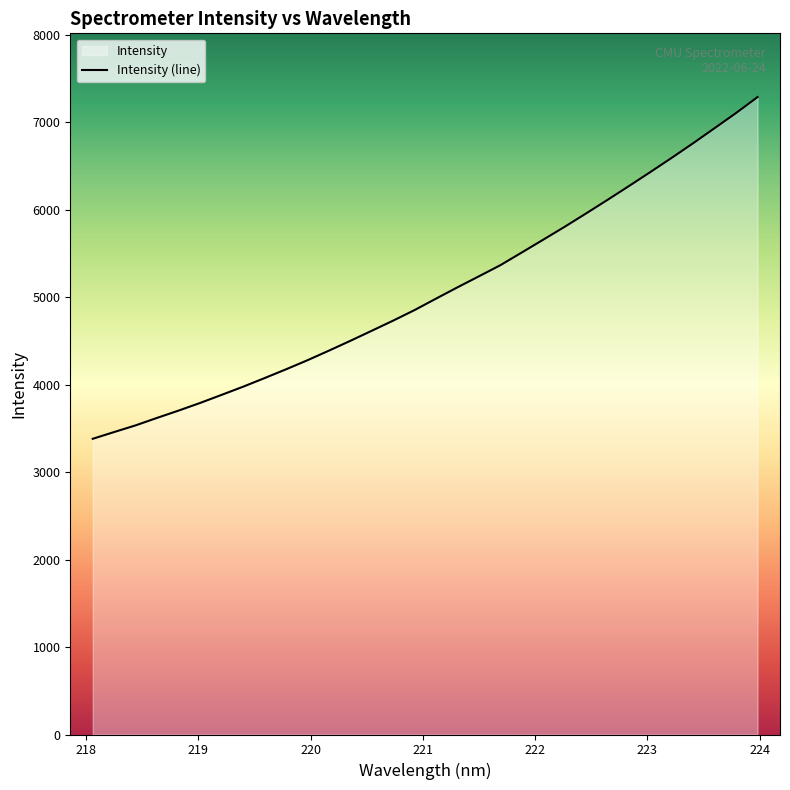

Rank the categories by value from lowest to highest.

218.0596, 218.2508, 218.442, 218.6332, 218.8244, 219.0156, 219.2067, 219.3979, 219.589, 219.7801, 219.9712, 220.1623, 220.3533, 220.5444, 220.7354, 220.9264, 221.1174, 221.3083, 221.4993, 221.6902, 221.8812, 222.0721, 222.263, 222.4538, 222.6447, 222.8355, 223.0264, 223.2172, 223.408, 223.5987, 223.7895, 223.9802